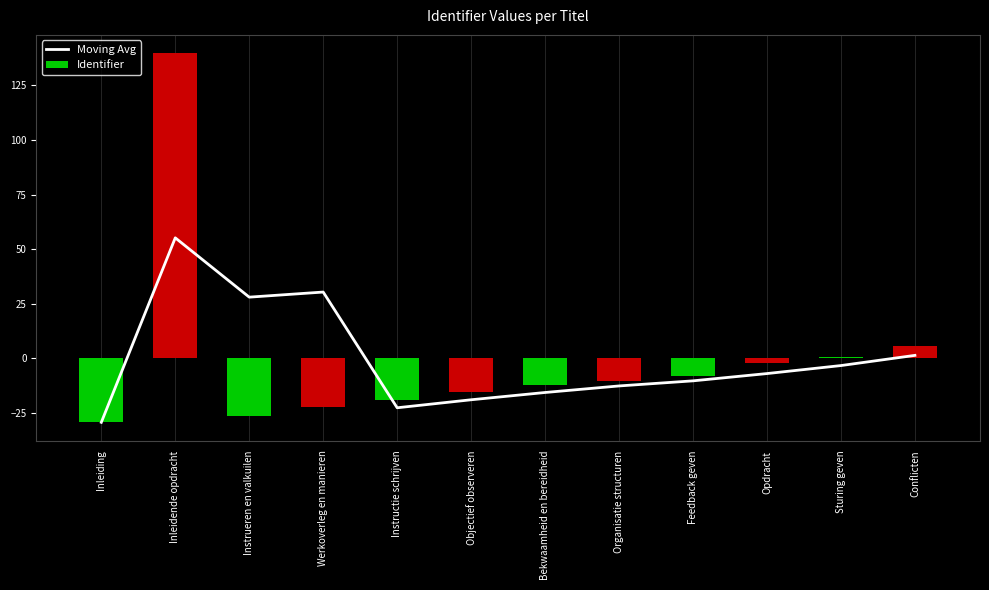

What is the label of the 1st bar from the right?

Conflicten